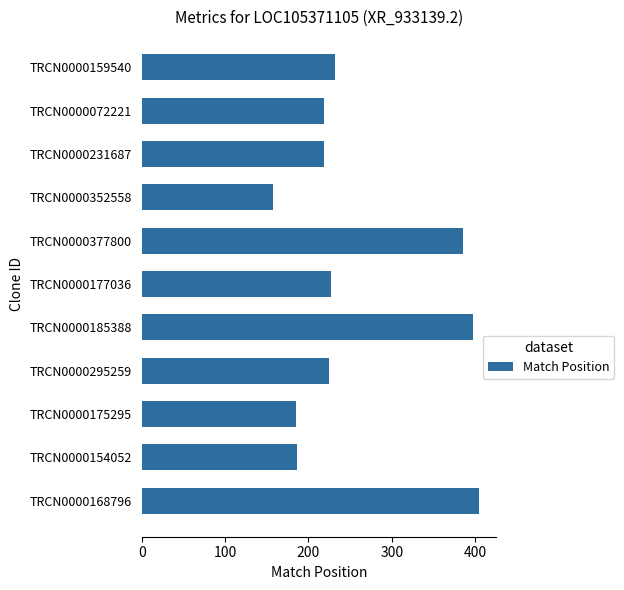

What is the difference between the maximum and minimum values?

247